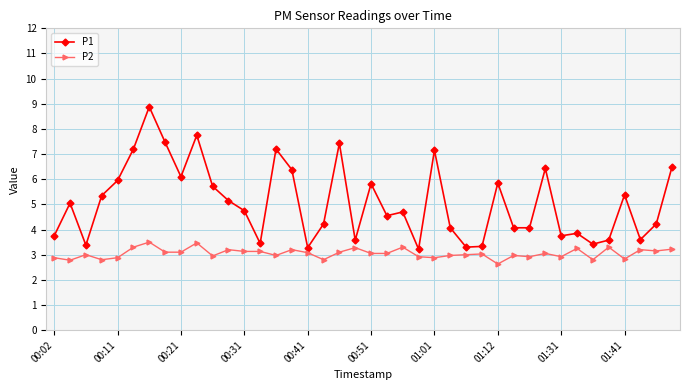

List the series in order of their peak value, lowest first.

P2, P1